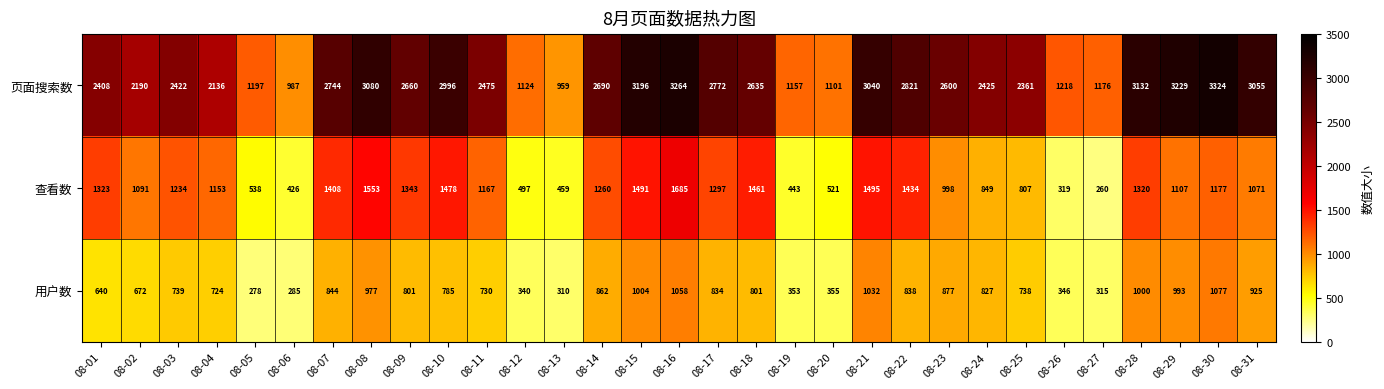

At which category does the chart reach its minimum across all series?

08-27